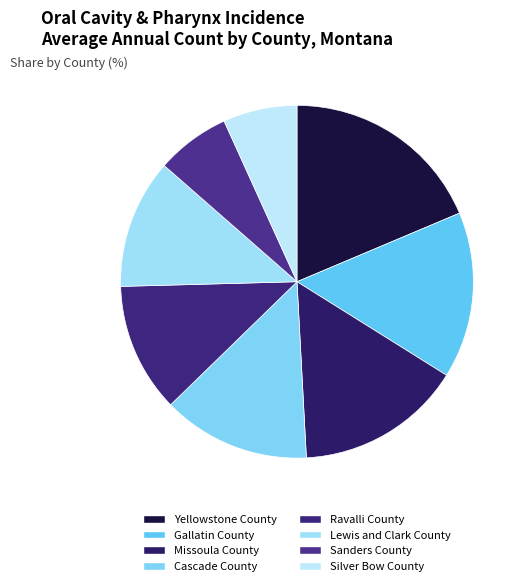

Is it true that Yellowstone County is 19% of the pie?

True